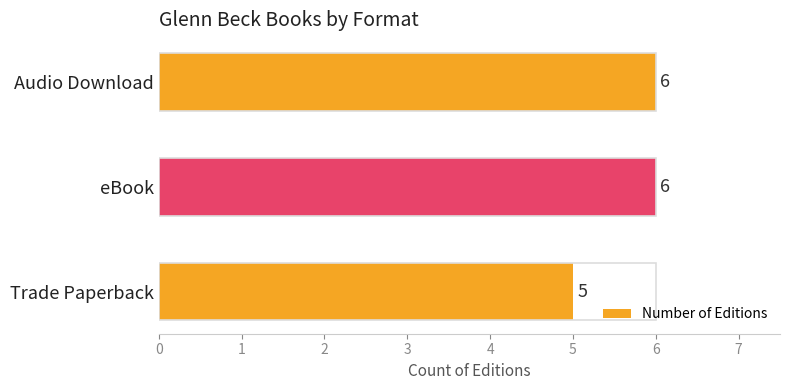

True or false: the data shows 5 at Trade Paperback.

True